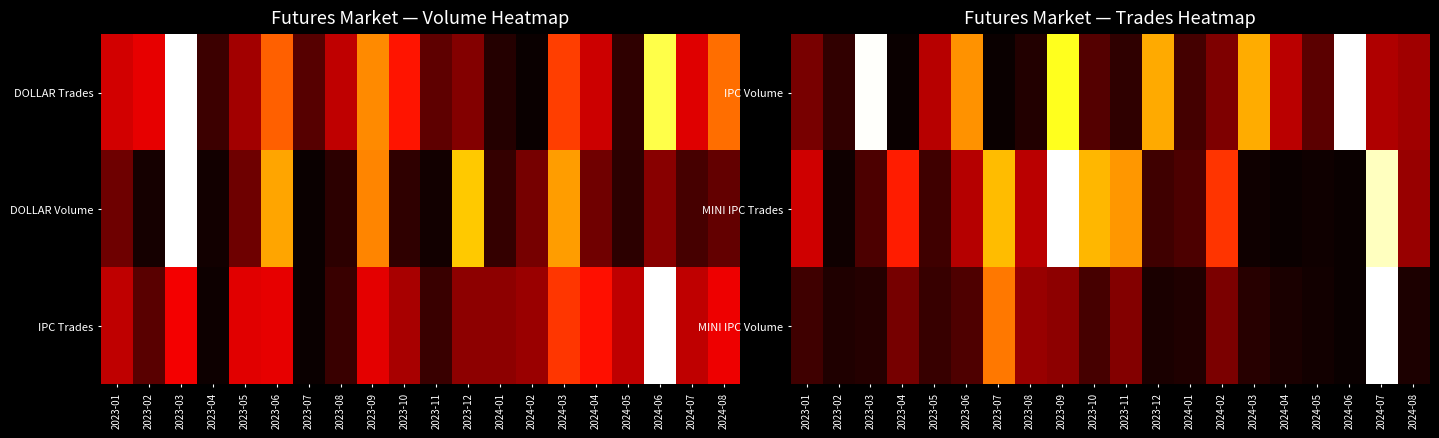

What is the difference between the maximum and second lowest values in the MINI IPC Volume series?

1.0